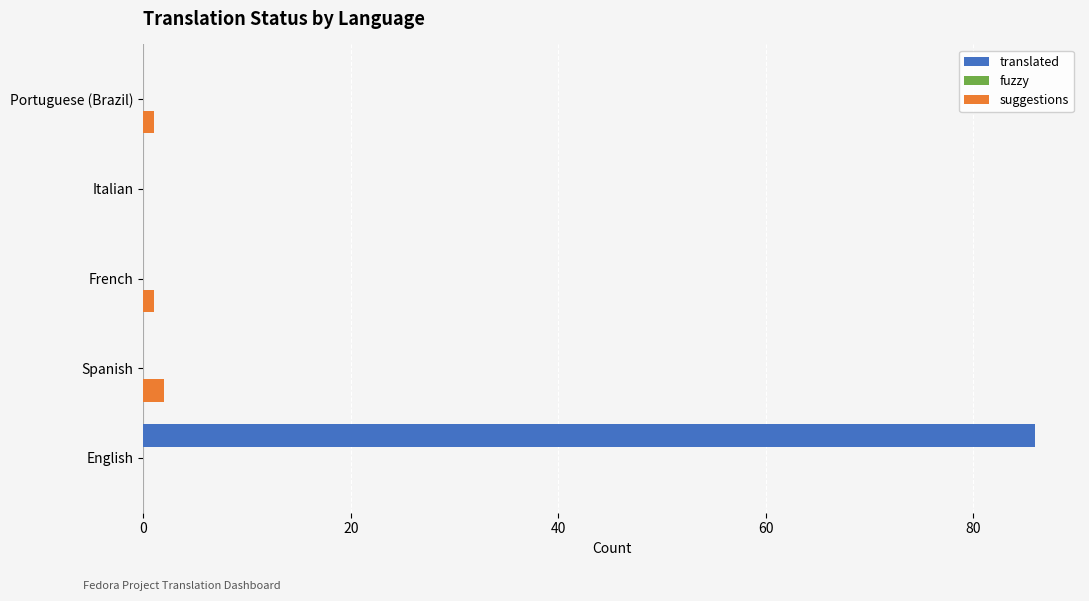

Which series has the largest total across all categories?

translated